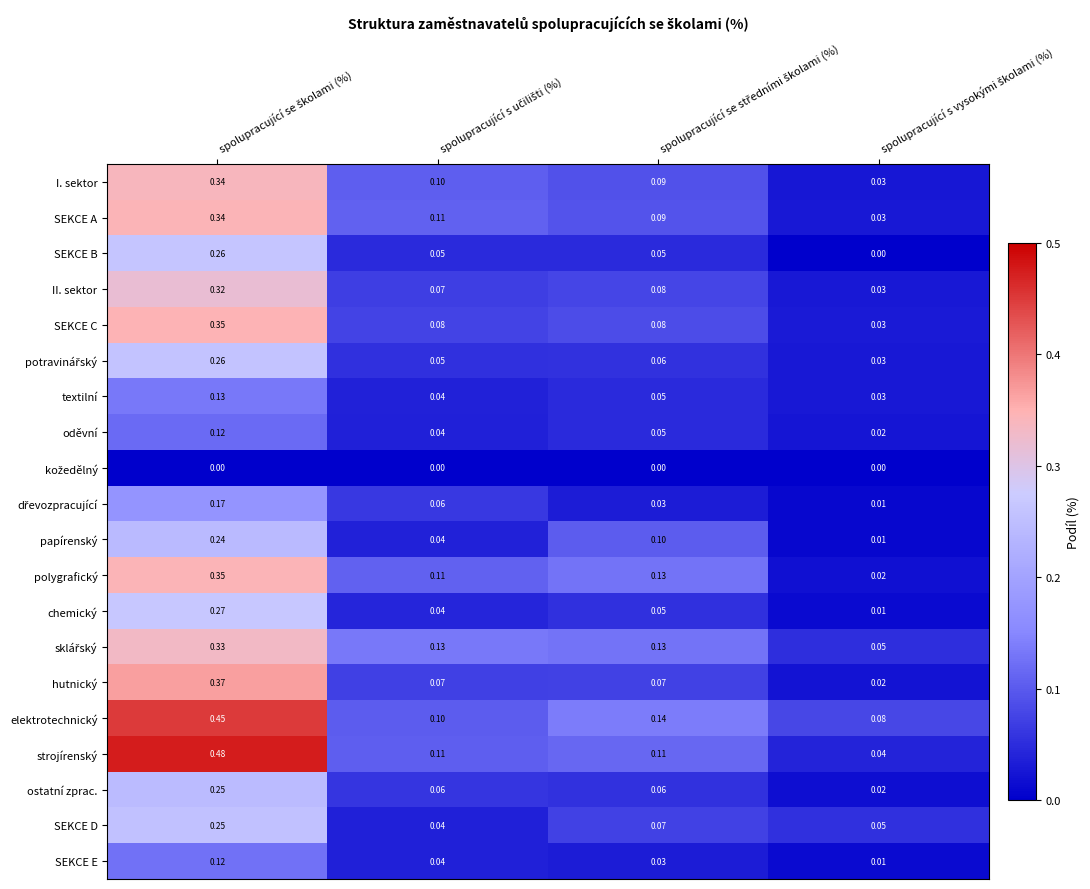

Which series has the widest spread of values?

strojírenský